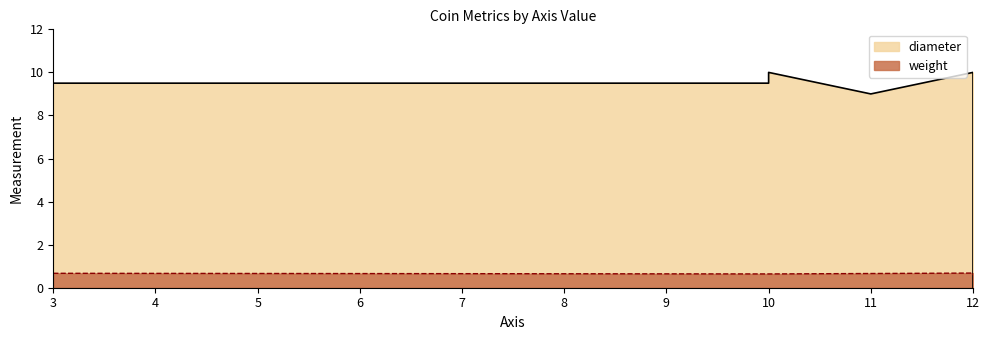

Between which two adjacent categories do weight and diameter first intersect?

12 and 12